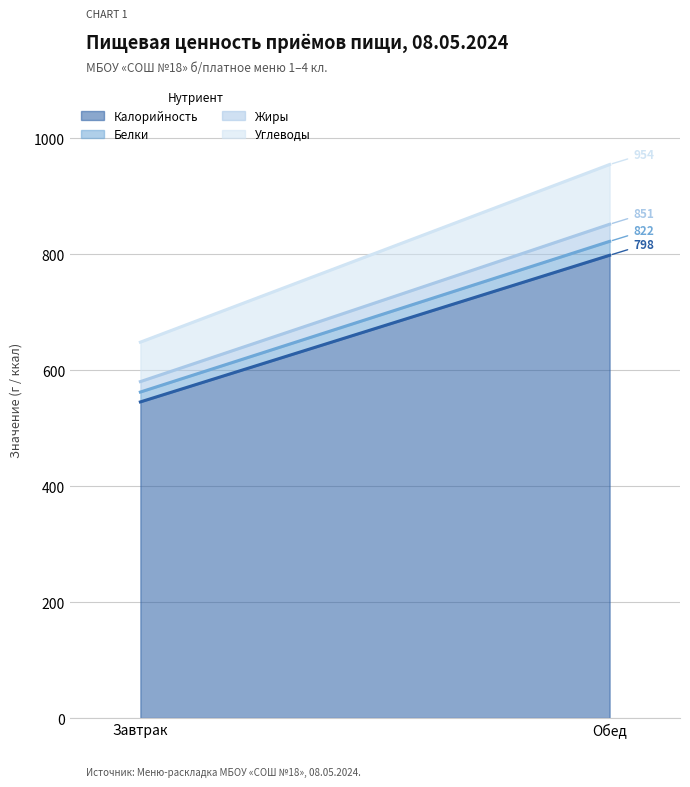

Is it true that Белки equals 39.7 at Обед?

False